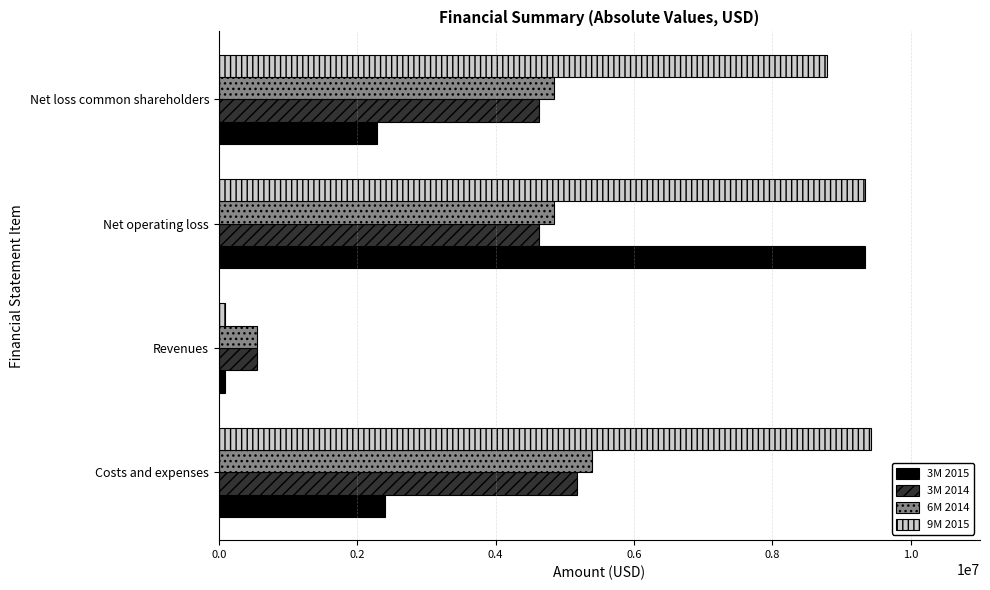

Count the 3M 2014 values in the range 4629017 to 5173302.

3